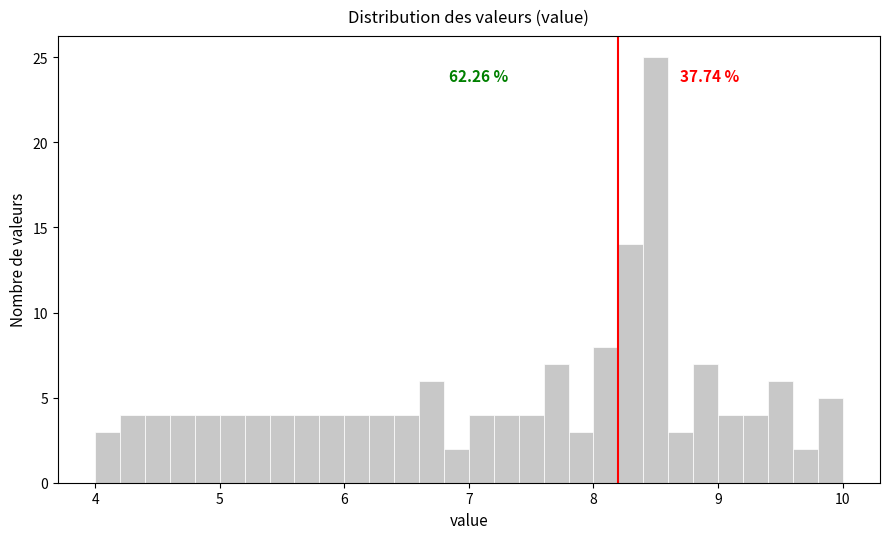

Read against the x-axis, roughly where is the centre of the tallest bar?

8.5